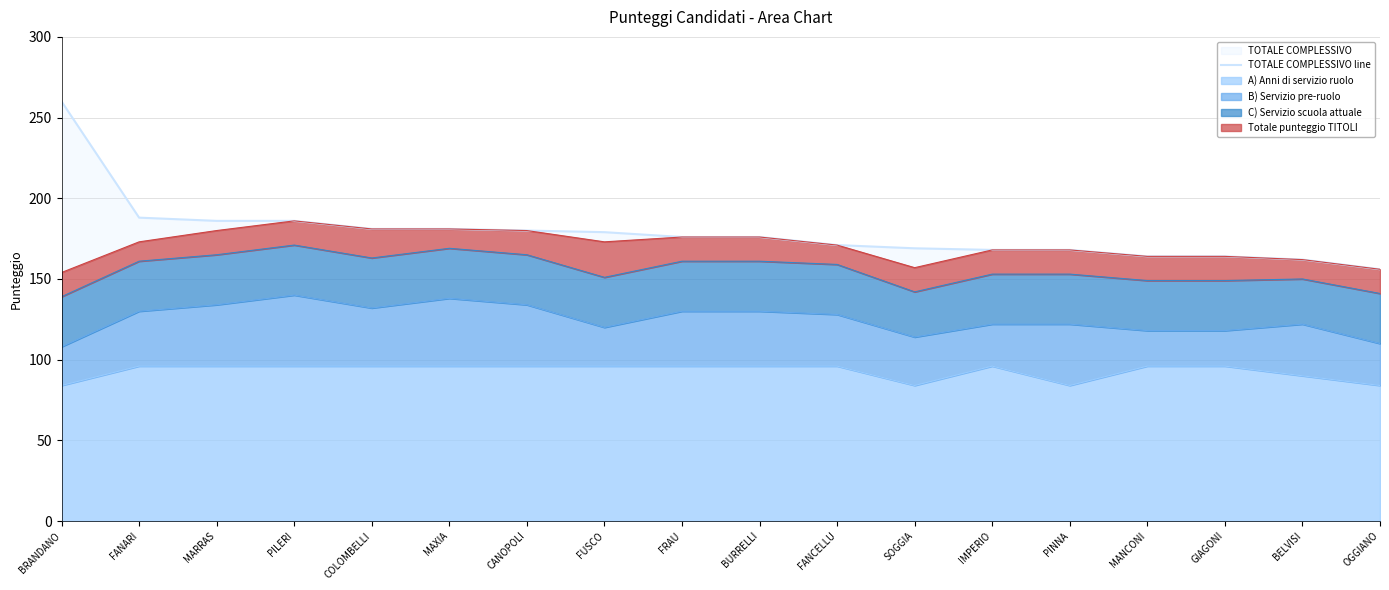

What is the maximum value shown in the chart?

260